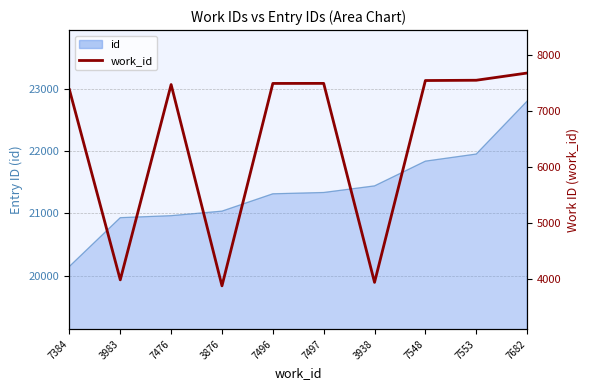

Which category has the lowest value across all series?

3876